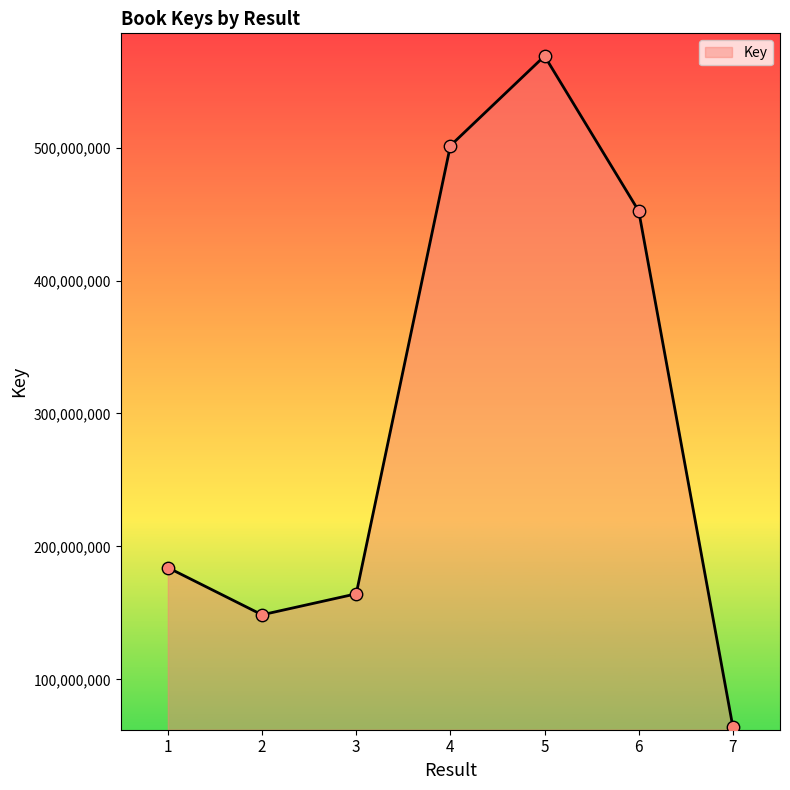

What is the ratio of the value at 2 to the value at 6?

0.3